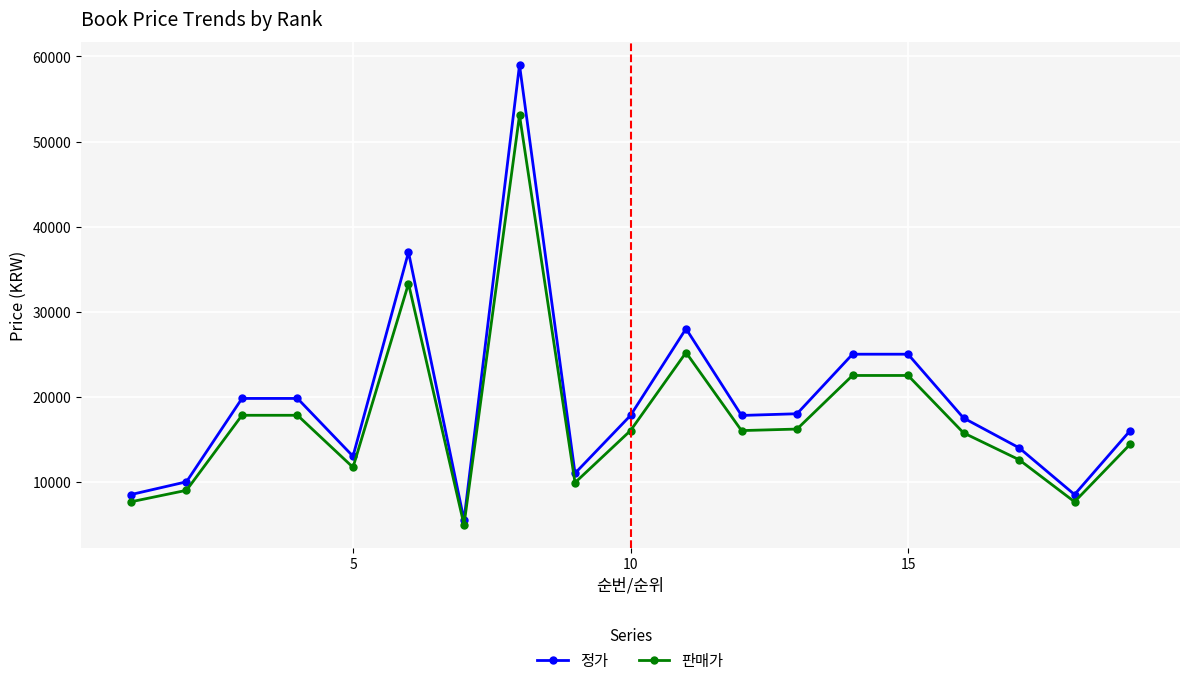

True or false: 정가 and 판매가 intersect in this chart.

False